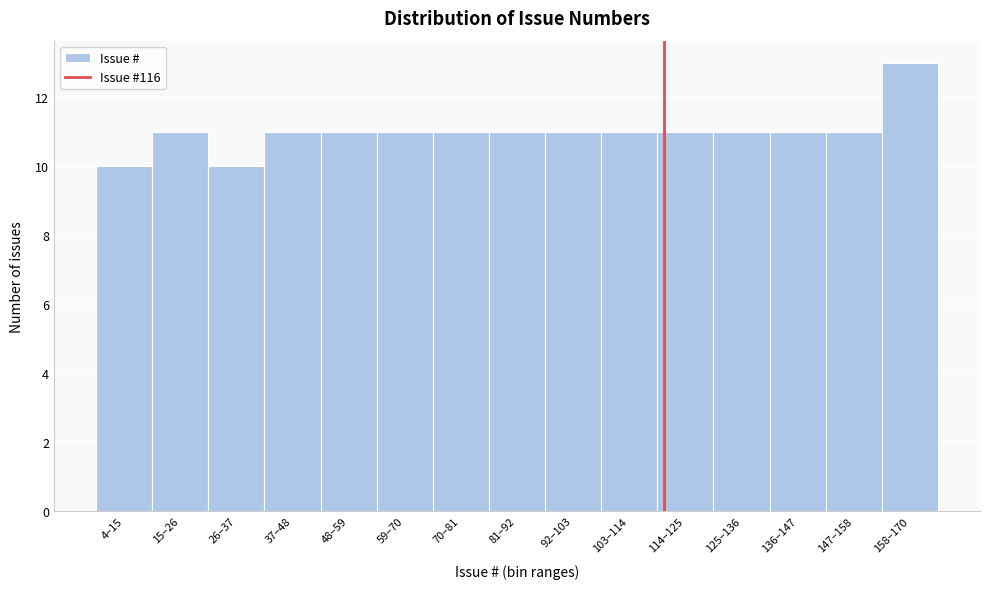

Reading left to right, what are all the values shown in this chart?

4–15=10	15–26=11	26–37=10	37–48=11	48–59=11	59–70=11	70–81=11	81–92=11	92–103=11	103–114=11	114–125=11	125–136=11	136–147=11	147–158=11	158–170=13